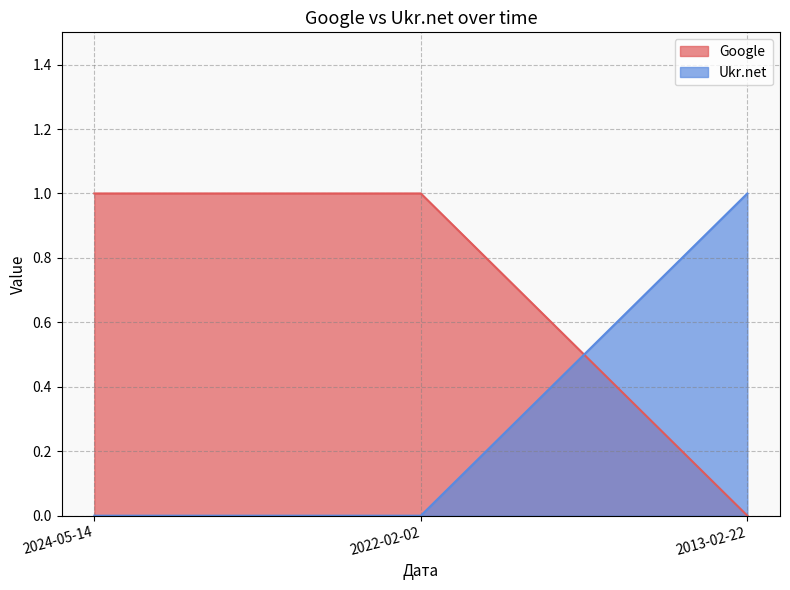

What is the value of the Google point at the 1st from the left?

1